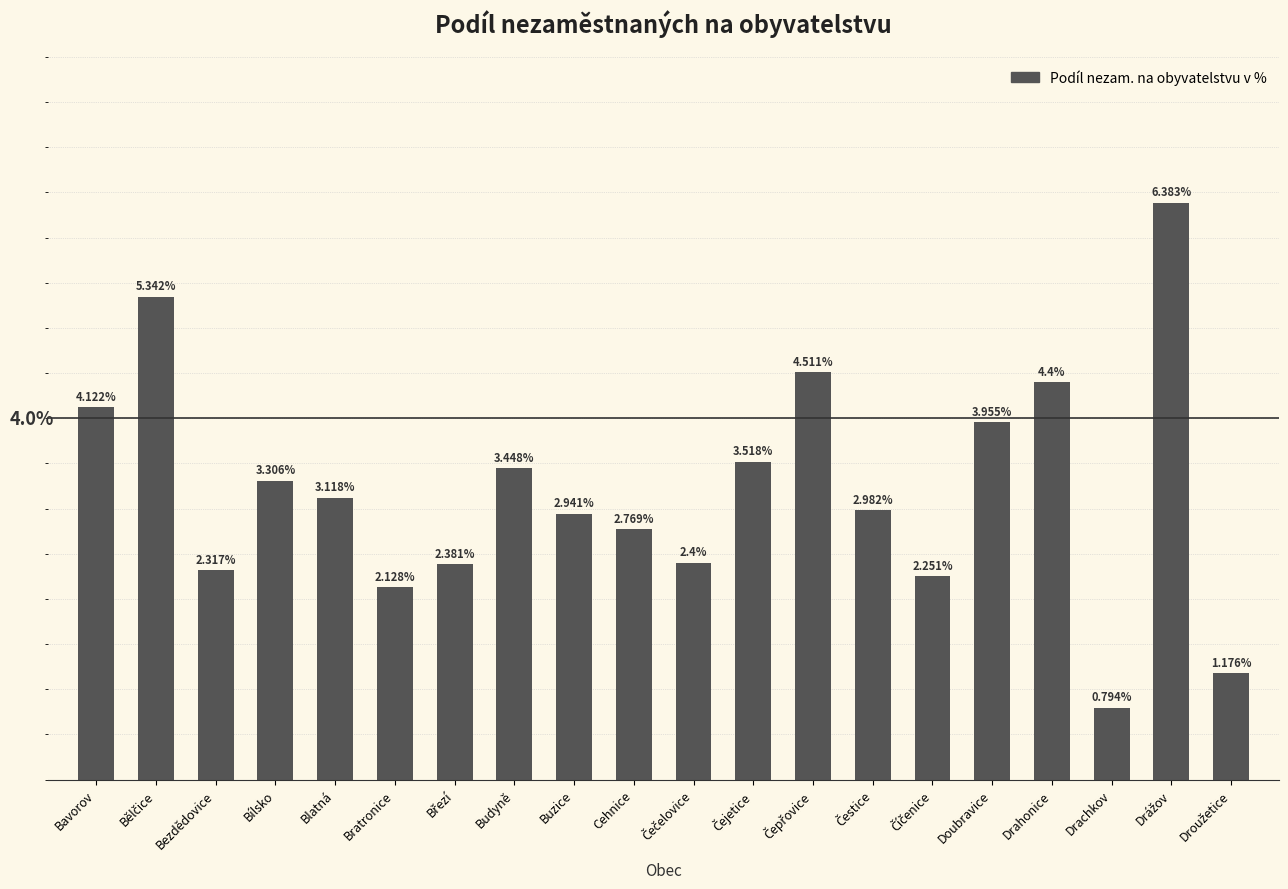

At which category does the chart reach its minimum across all series?

Drachkov